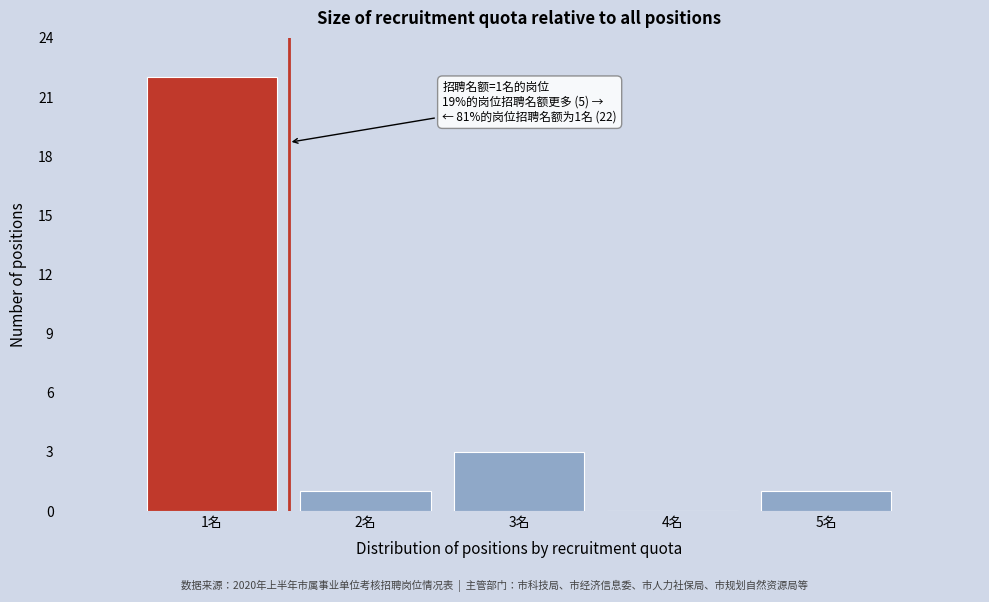

Over which range of the x-axis is the bar tallest?

0.5 to 1.5